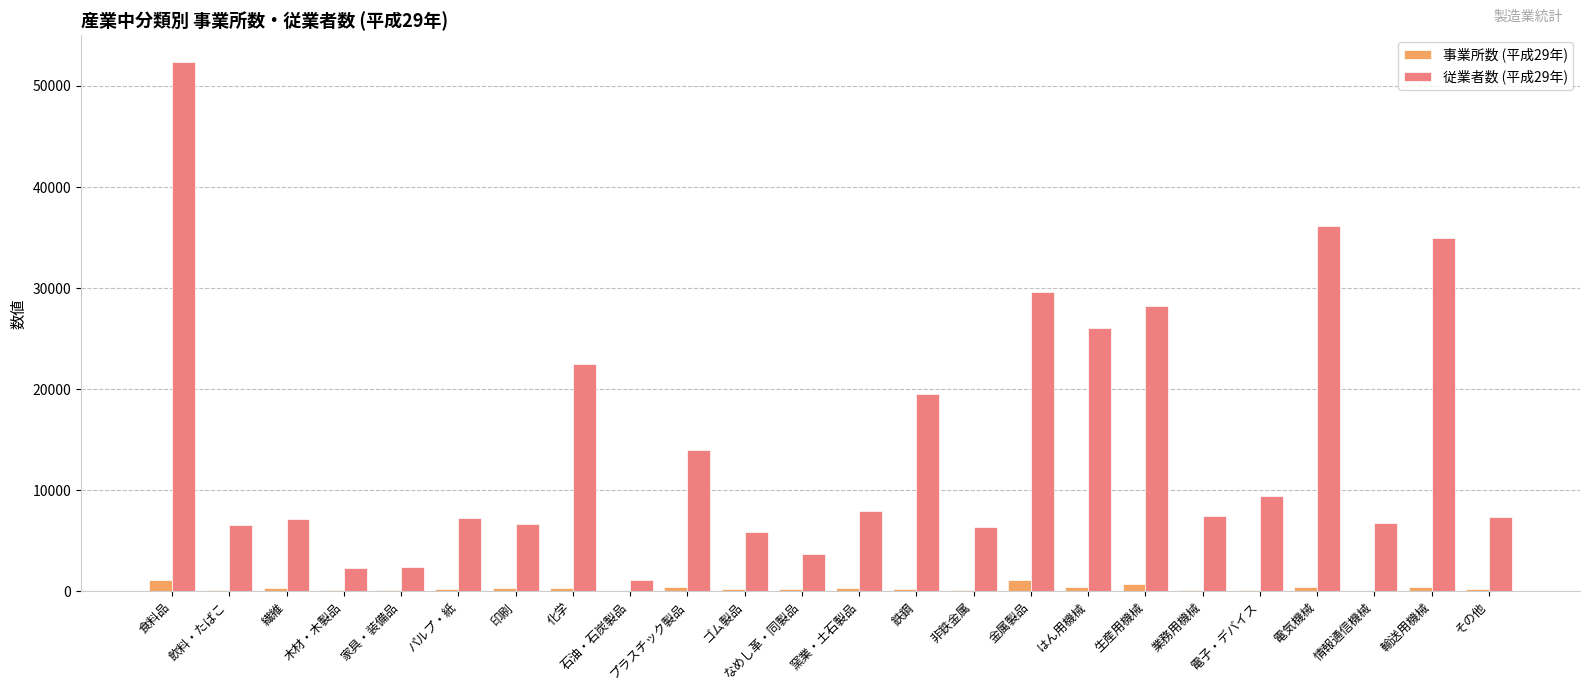

At which label does 従業者数 (平成29年) reach its peak?

食料品